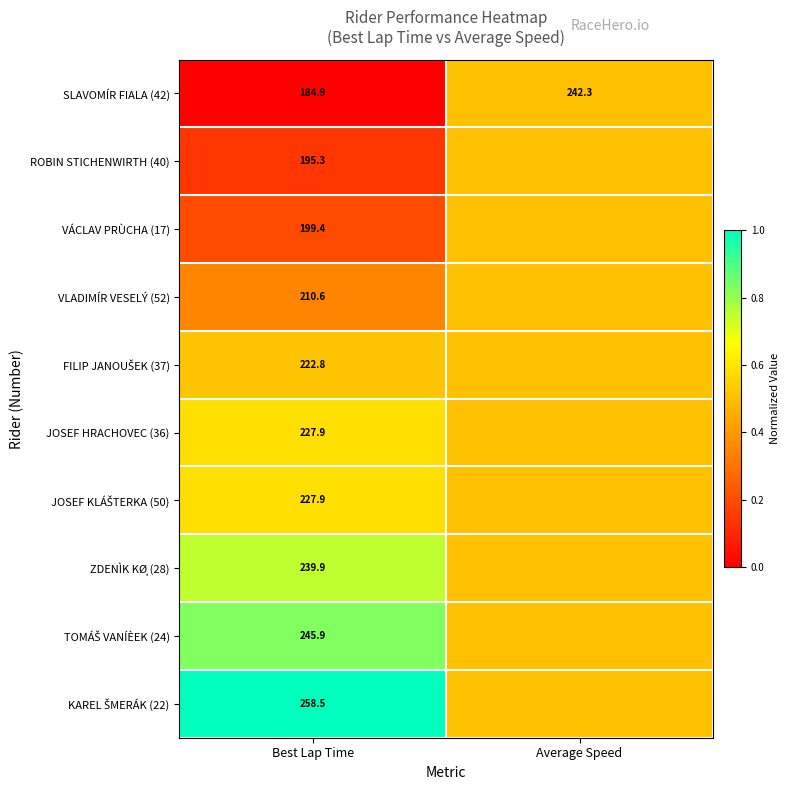

What is the total value across all series at Best Lap Time?

2213.1